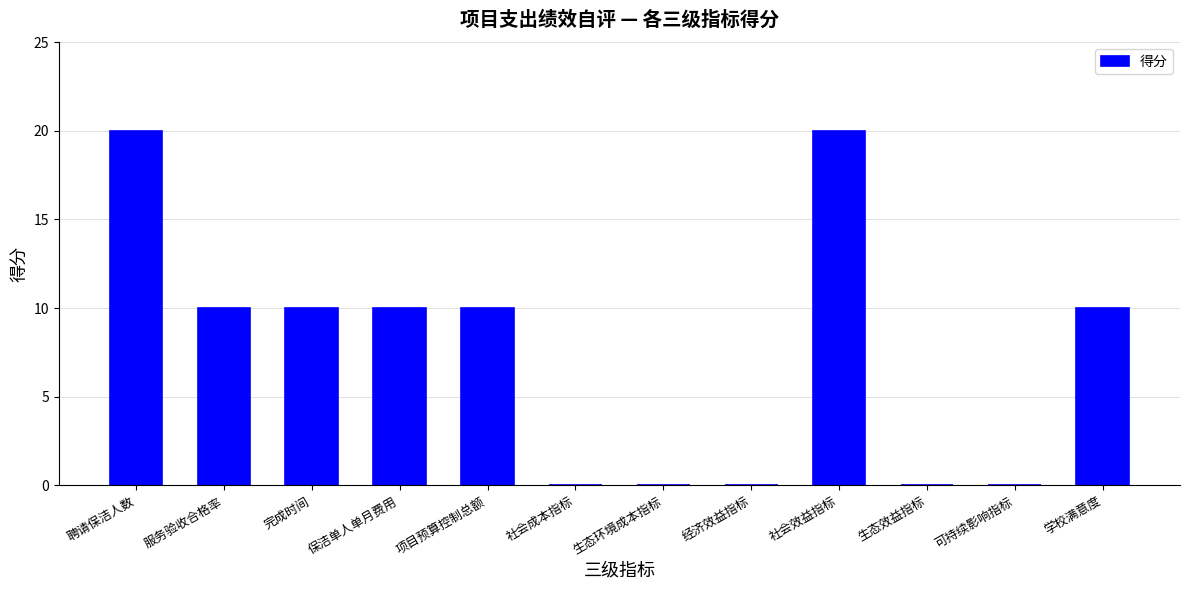

Reading right to left, transcribe all the data shown in this chart.

学校满意度=10	可持续影响指标=0	生态效益指标=0	社会效益指标=20	经济效益指标=0	生态环境成本指标=0	社会成本指标=0	项目预算控制总额=10	保洁单人单月费用=10	完成时间=10	服务验收合格率=10	聘请保洁人数=20